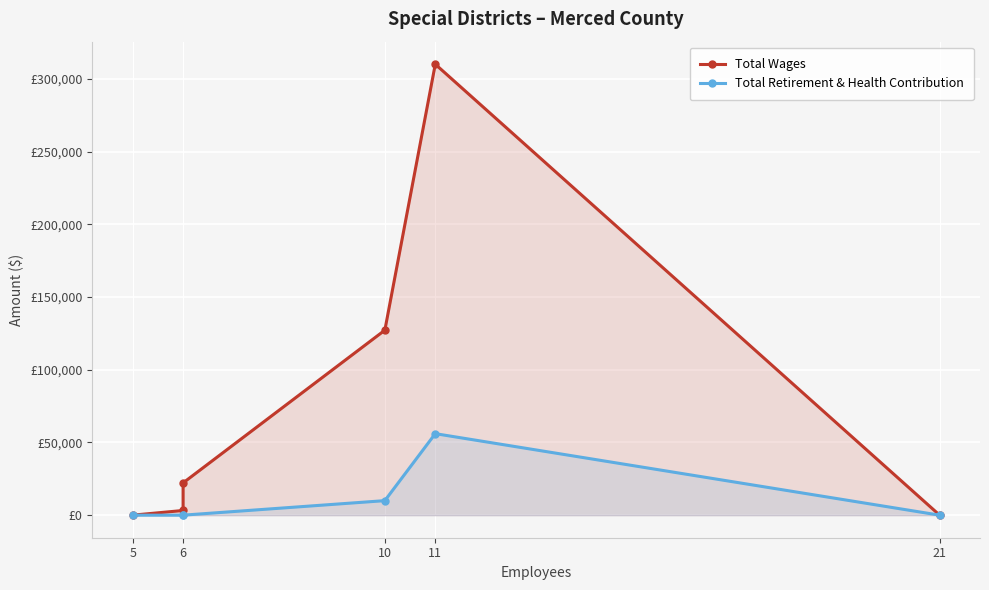

What are all the series names shown in the legend?

Total Wages, Total Retirement & Health Contribution